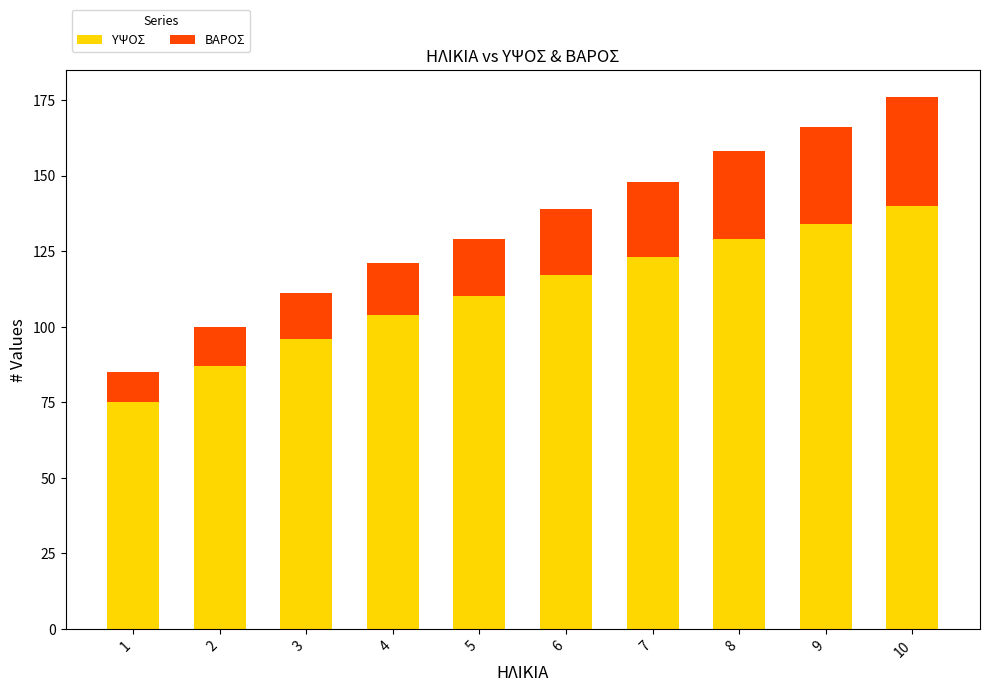

Reading left to right, list the values for the ΥΨΟΣ series.

1=75	2=87	3=96	4=104	5=110	6=117	7=123	8=129	9=134	10=140